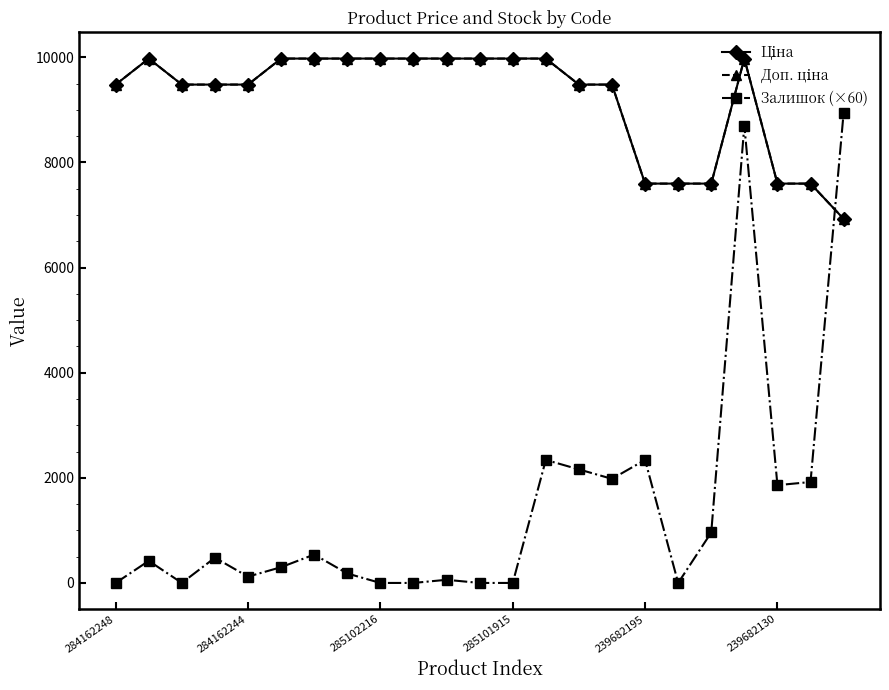

True or false: Доп. ціна and Залишок (×60) intersect in this chart.

True